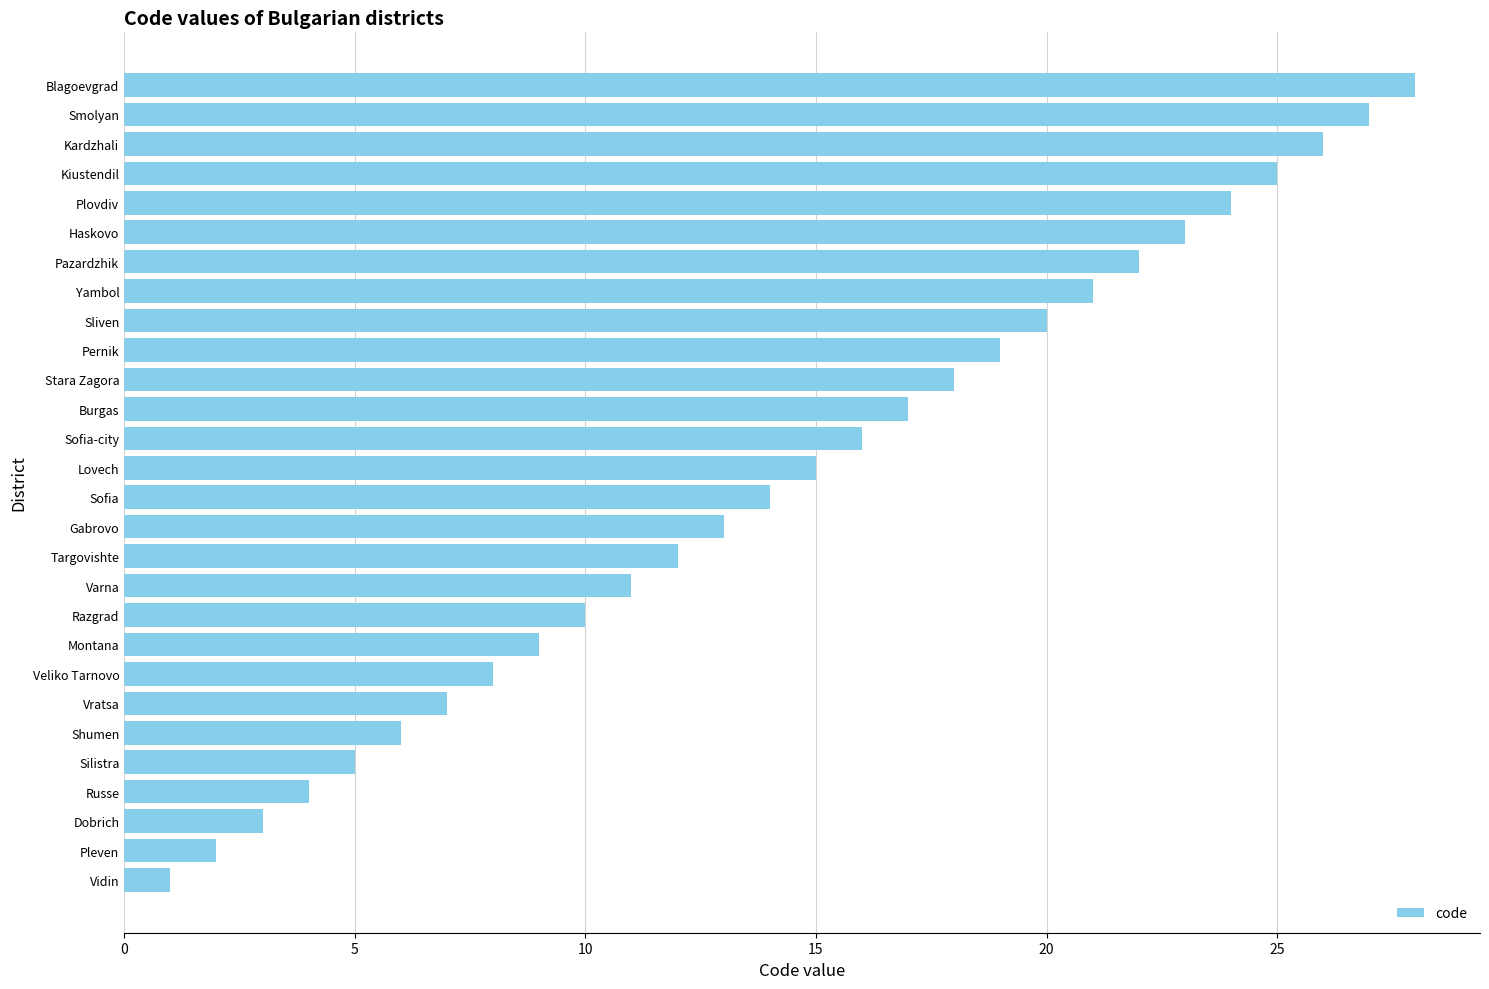

How many distinct data groups are displayed?

1